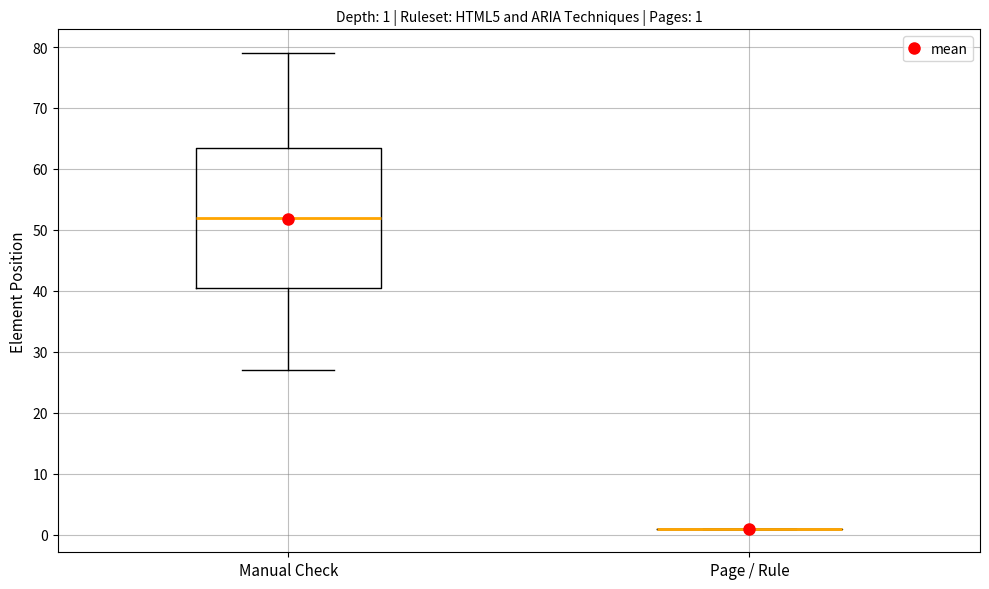

Which box is the tallest, from its lower edge to its upper edge?

Manual Check